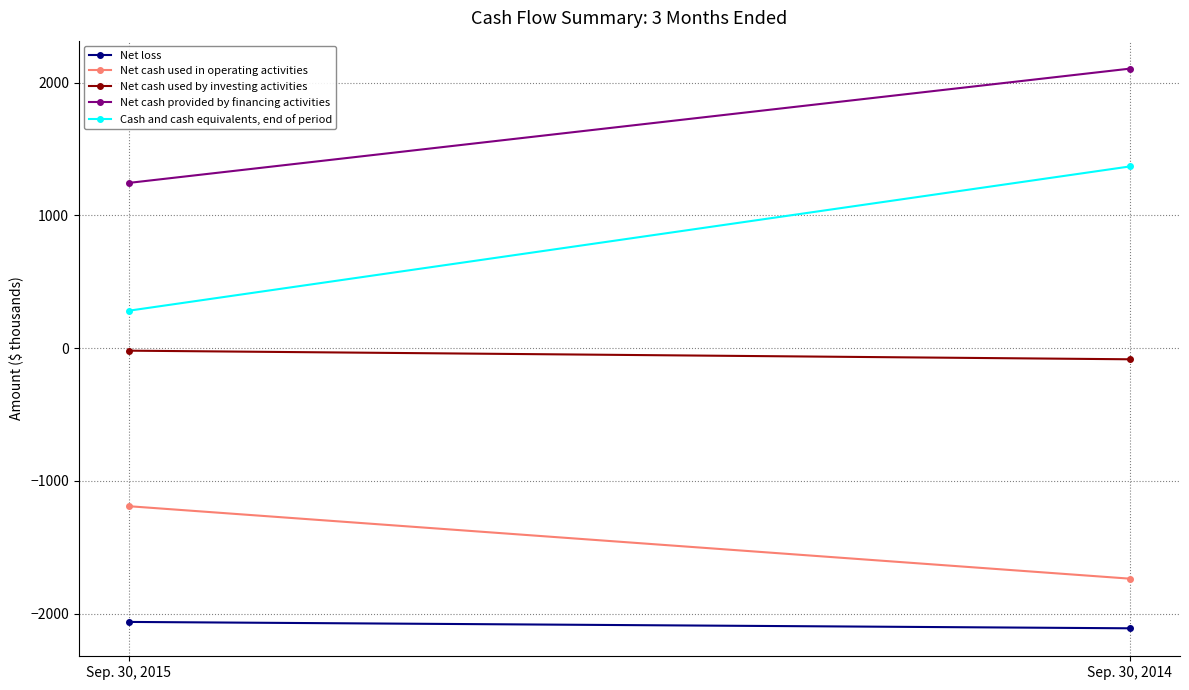

What is the lowest value of the Net loss series?

-2111